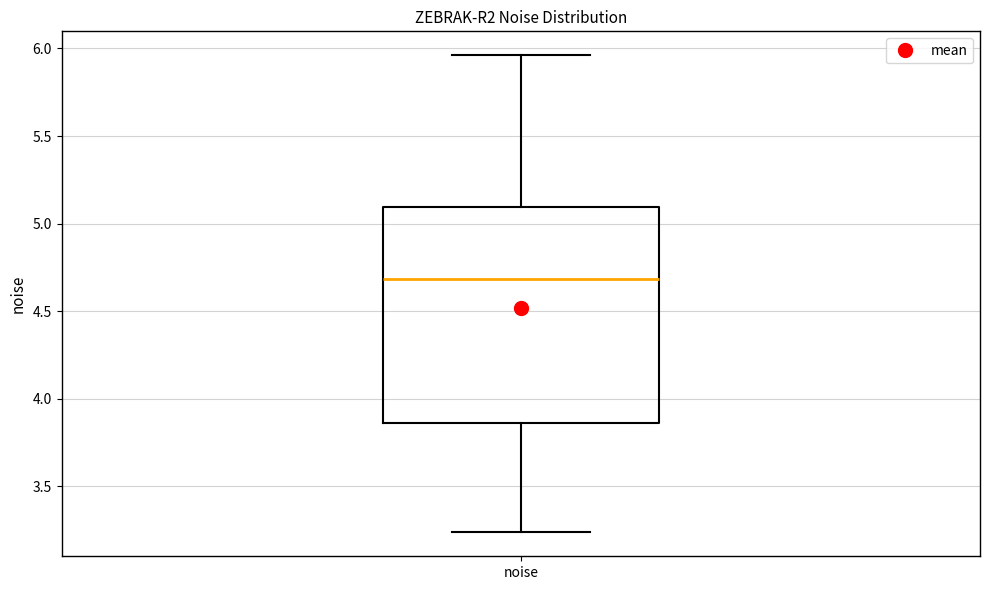

Read this box plot against the y-axis: the position of the median line, the range covered by the box, and the ends of both whiskers. The values are not printed on the chart, so give them approximately, as read against the axis.

median 4.70, box 3.85 to 5.10, whiskers 3.25 to 5.95